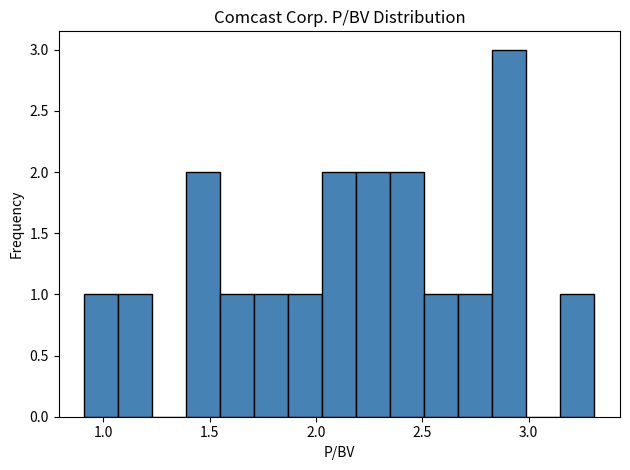

Around what value on the x-axis is the tallest bar? Give the approximate position of its centre, as read against the axis.

2.90